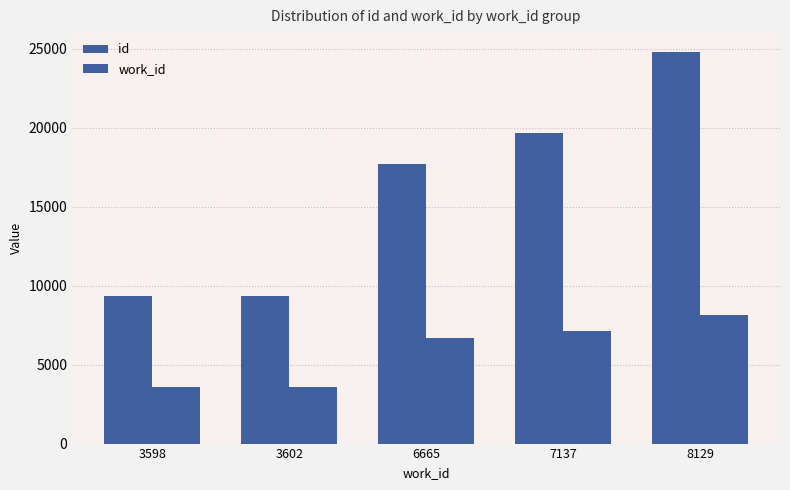

Rank the series at 3602 from lowest to highest value.

work_id, id